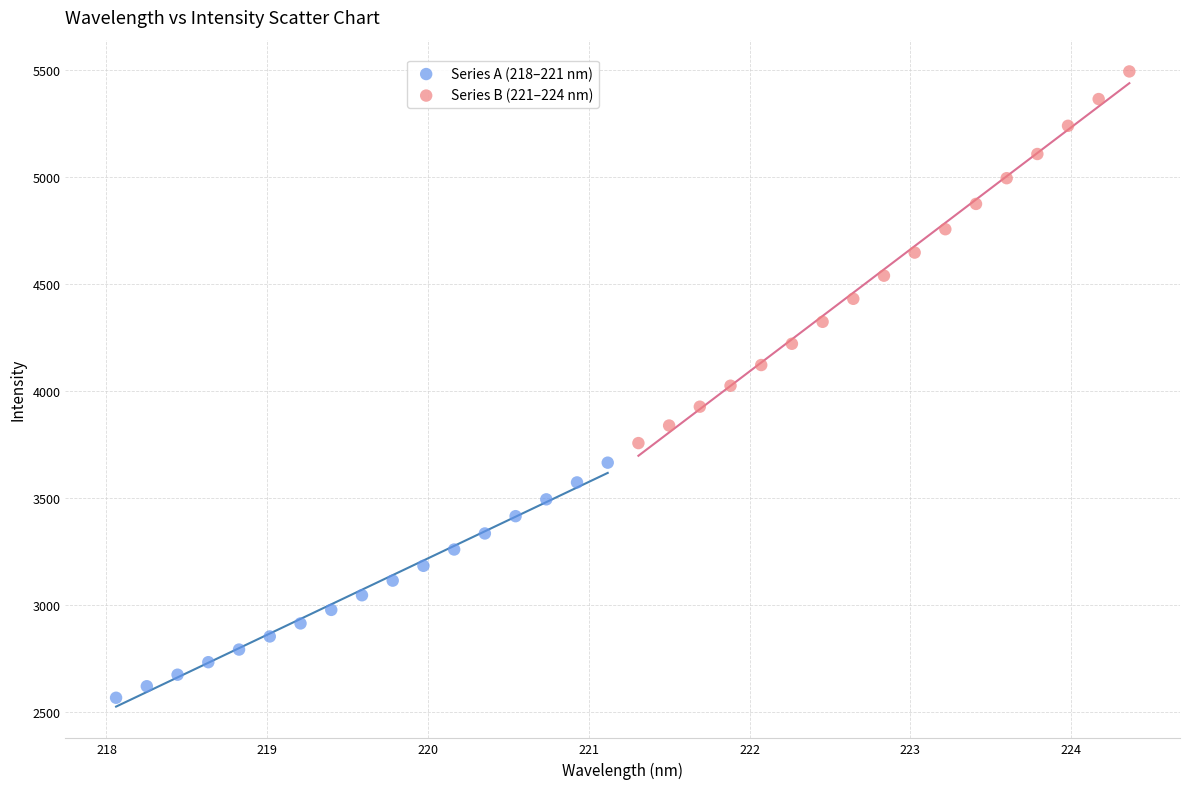

What are all the series names shown in the legend?

Series A (218–221 nm), Series B (221–224 nm)